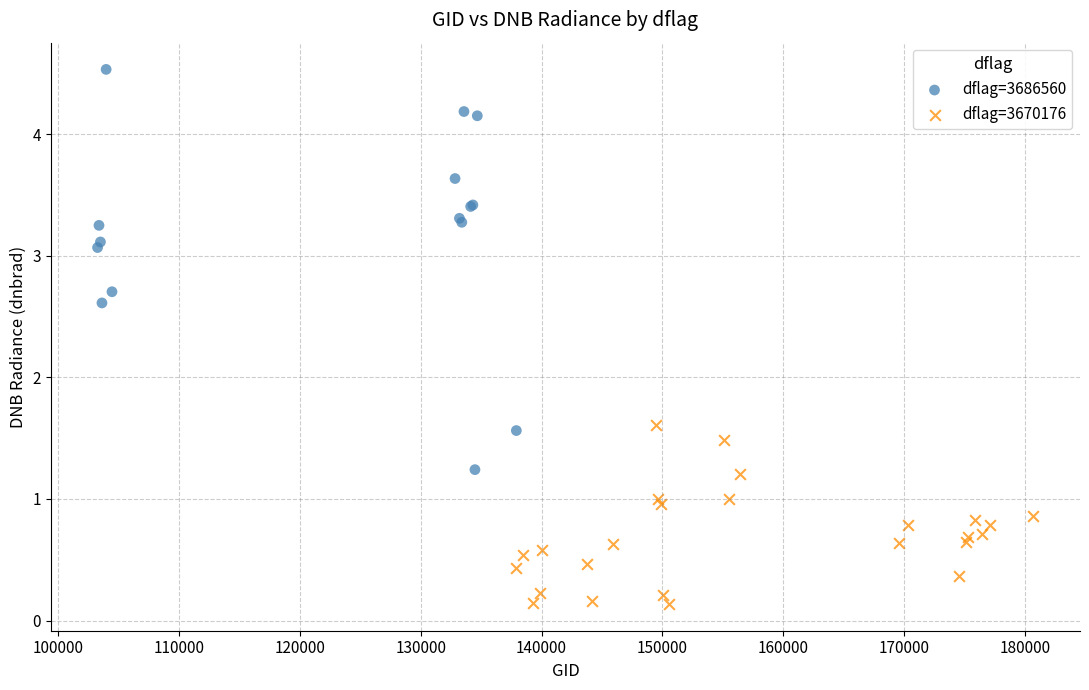

Which series reaches the minimum Y coordinate?

dflag=3670176